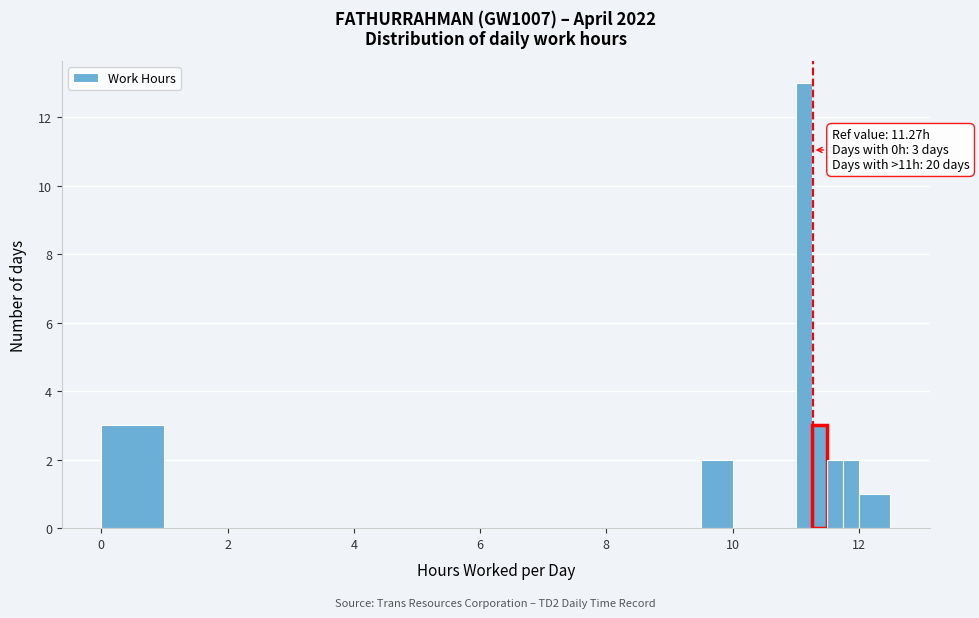

Read against the x-axis, roughly where is the centre of the tallest bar?

11.2